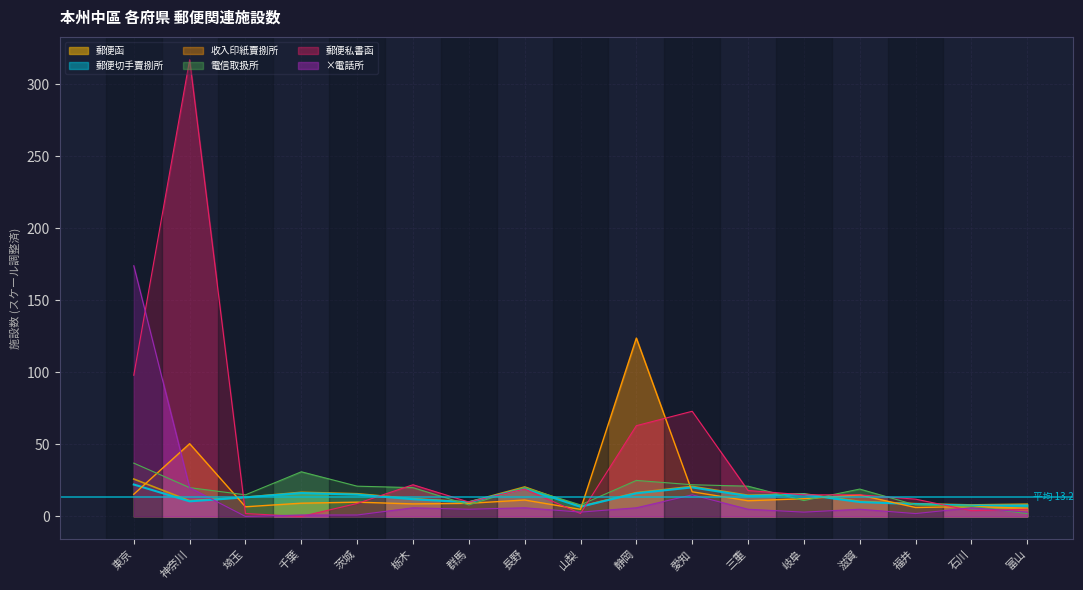

What is the label of the 10th point from the left?

静岡